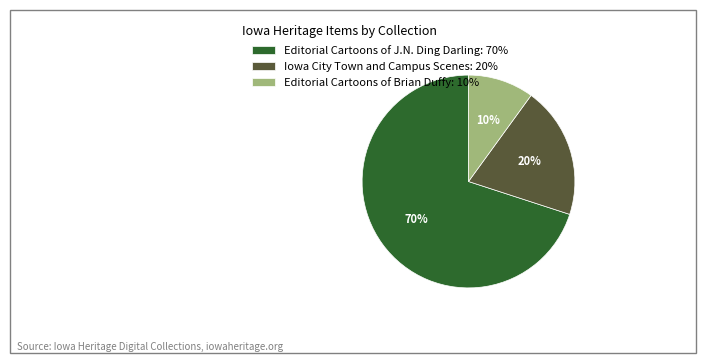

Rank the categories by value from lowest to highest.

Editorial Cartoons of Brian Duffy: 10%, Iowa City Town and Campus Scenes: 20%, Editorial Cartoons of J.N. Ding Darling: 70%